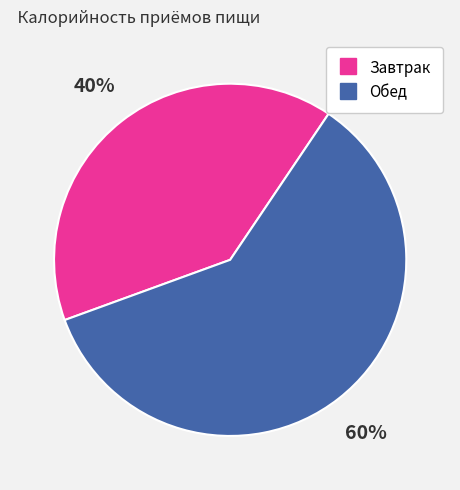

To the nearest percent, what is the difference between the largest and smallest slice percentages?

20%